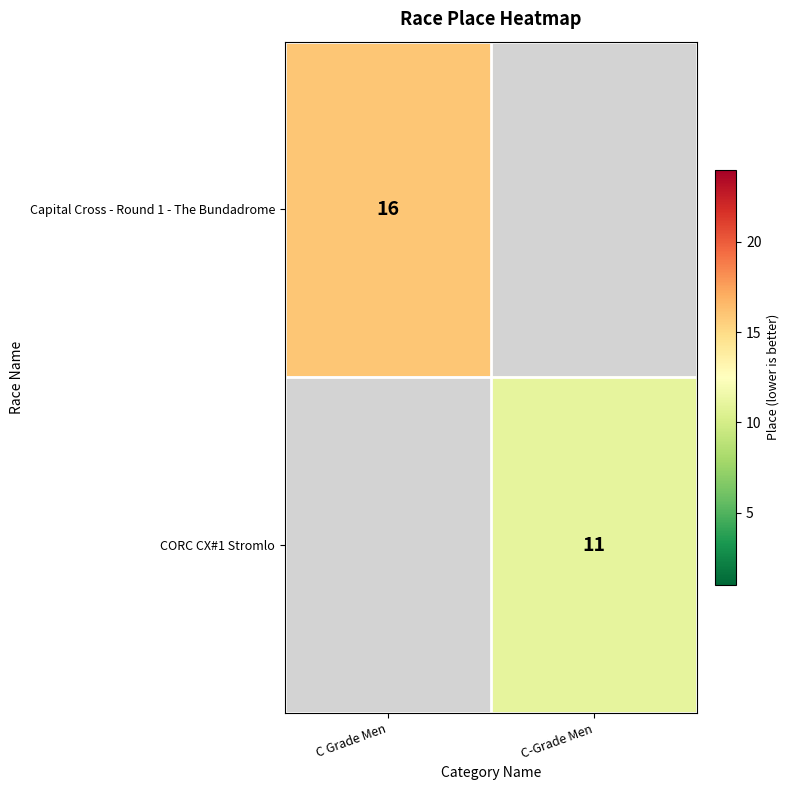

The value of Capital Cross - Round 1 - The Bundadrome at C Grade Men is 16. True or false?

True